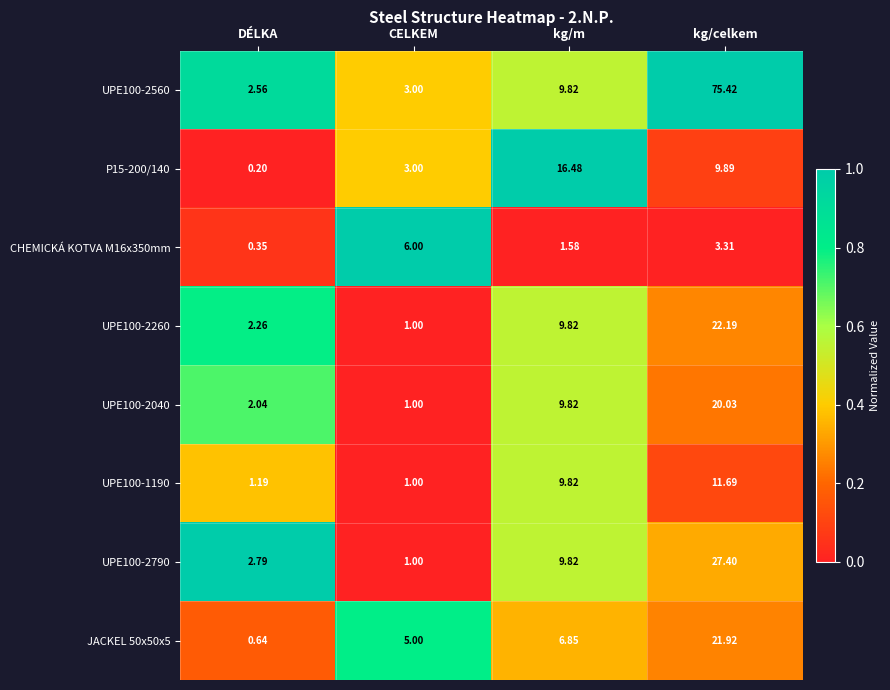

At which label does UPE100-2560 first exceed 9?

kg/m